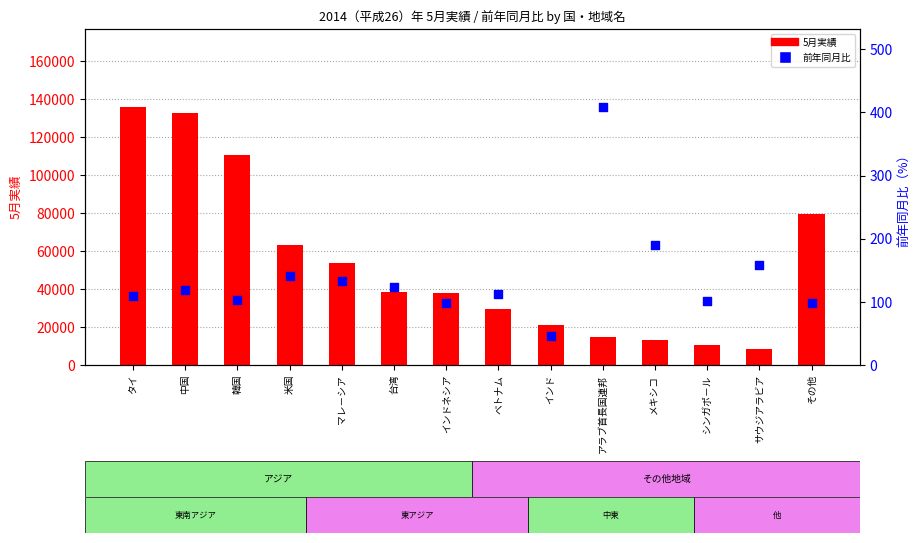

Which series has the widest spread of Y values?

5月実績